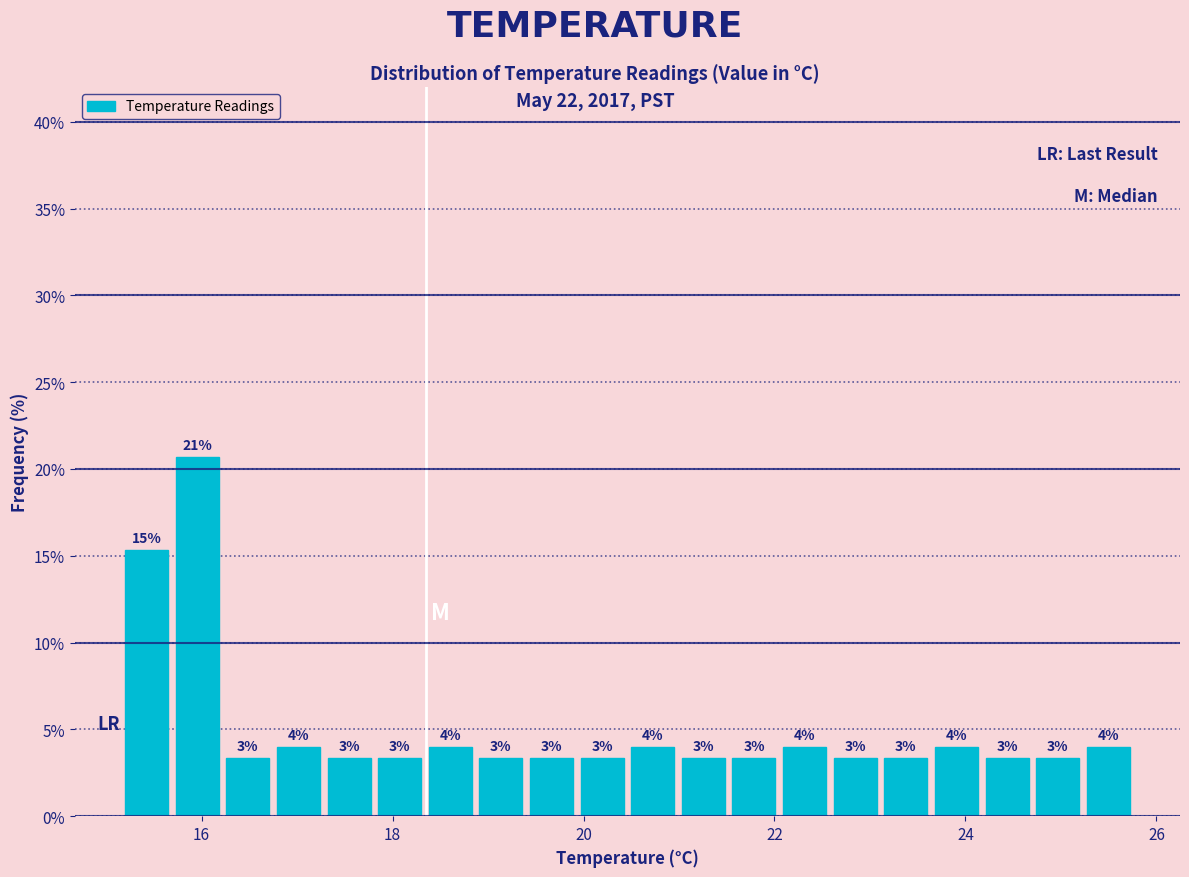

Around what value on the x-axis is the tallest bar? Give the approximate position of its centre, as read against the axis.

16.0